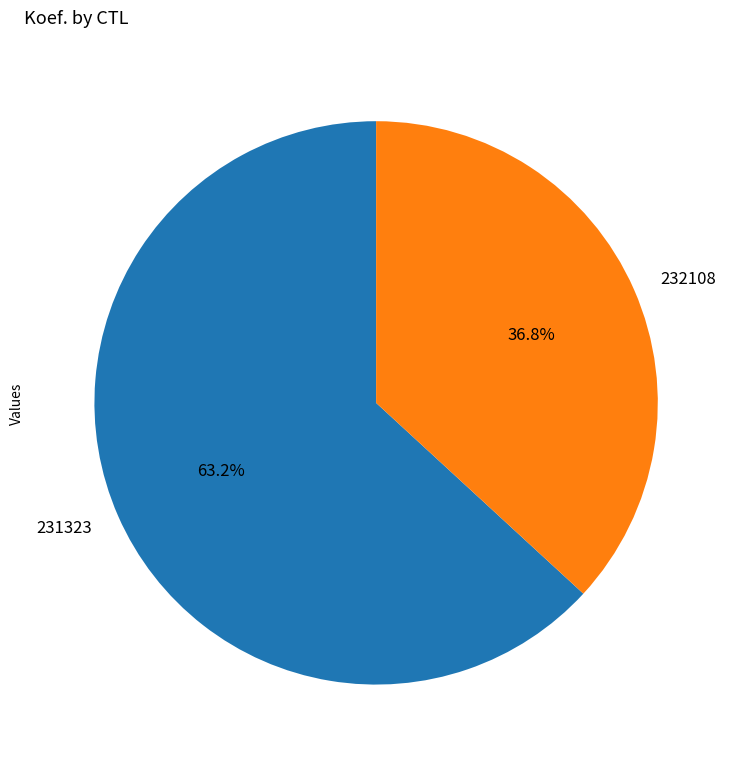

Between 232108 and 231323, which is larger?

231323